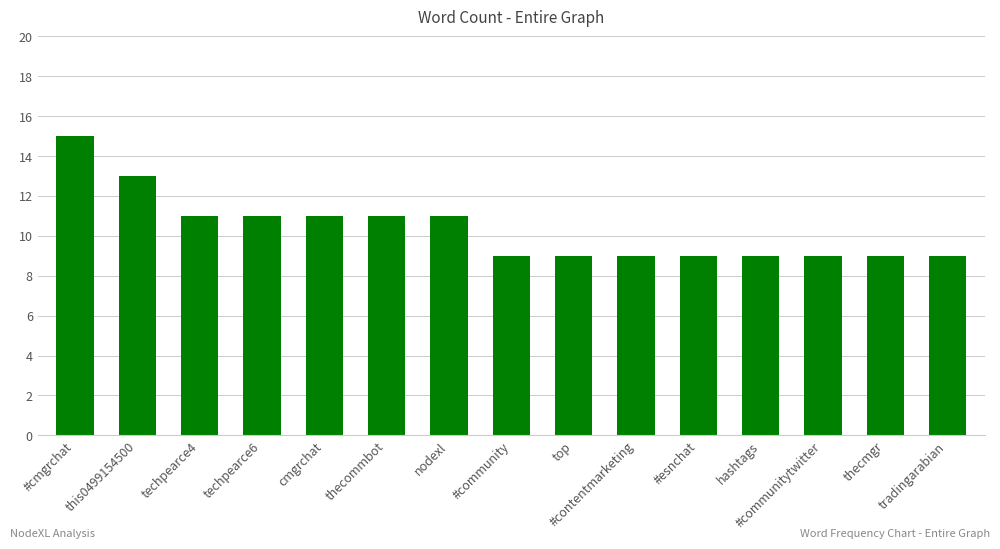

Read the value at this0499154500.

13